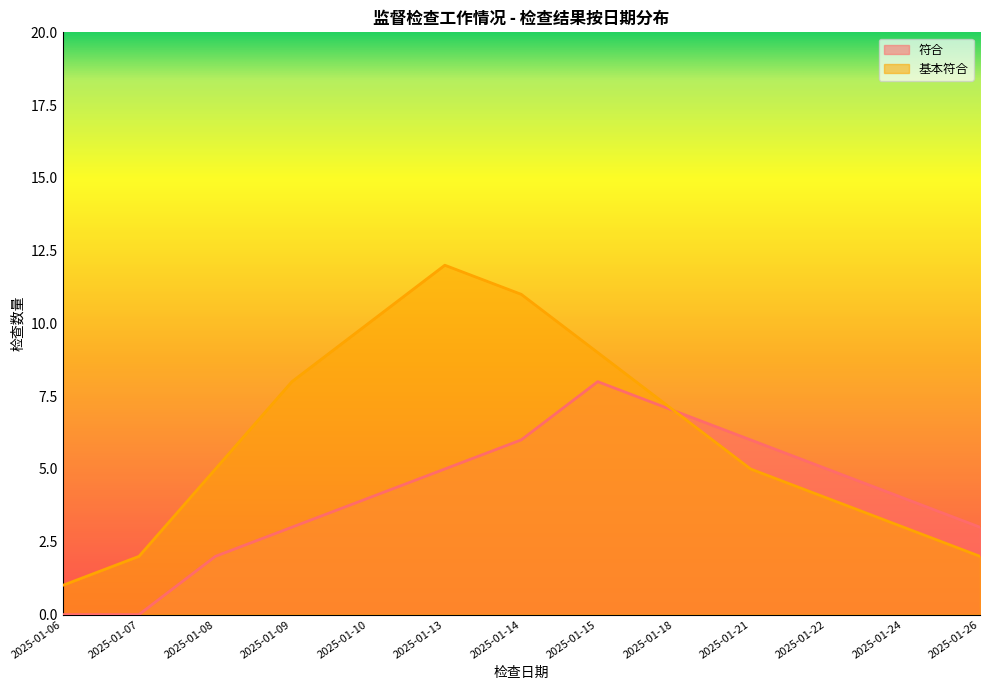

At which category does the chart reach its minimum across all series?

2025-01-06